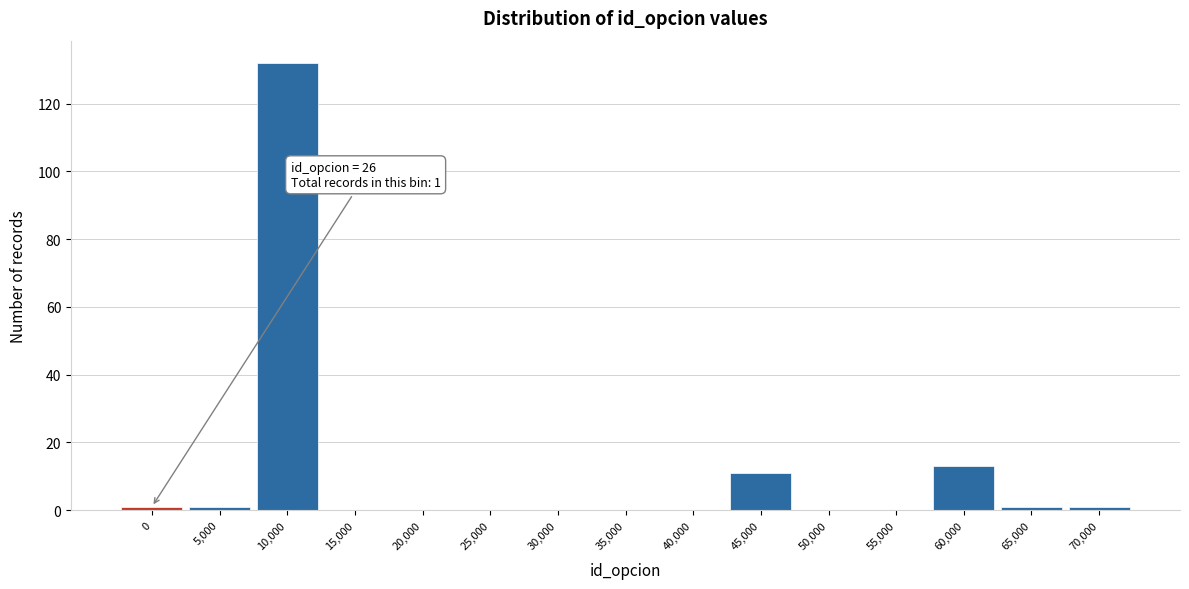

Reading left to right, extract all data points from this chart.

0=1	5,000=1	10,000=132	15,000=0	20,000=0	25,000=0	30,000=0	35,000=0	40,000=0	45,000=11	50,000=0	55,000=0	60,000=13	65,000=1	70,000=1